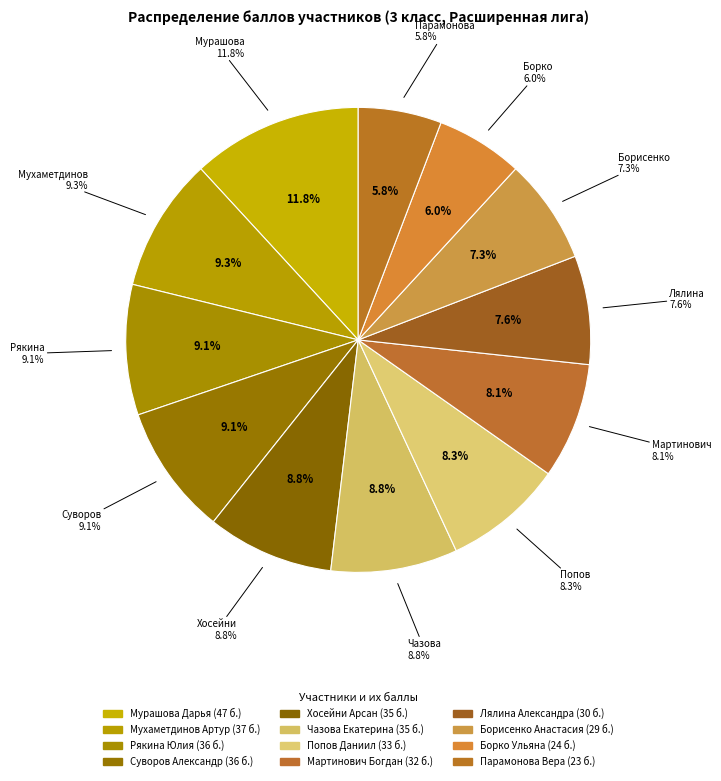

How many segments does this pie chart have?

12